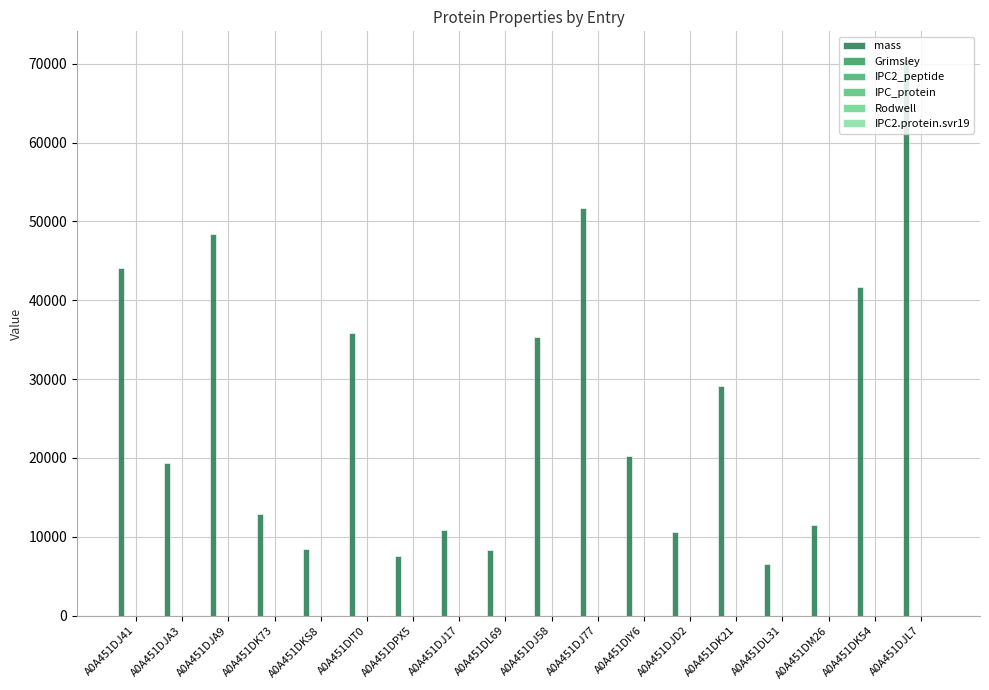

How many values in the mass series exceed 20193?

9